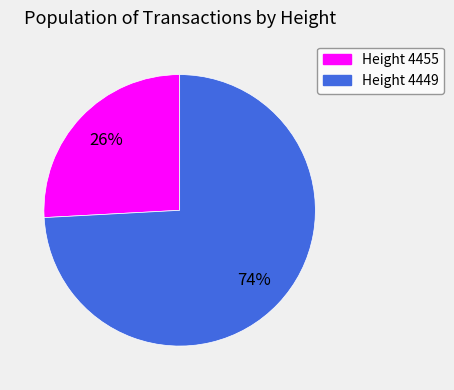

To the nearest percent, what portion does Height 4455 represent?

26%